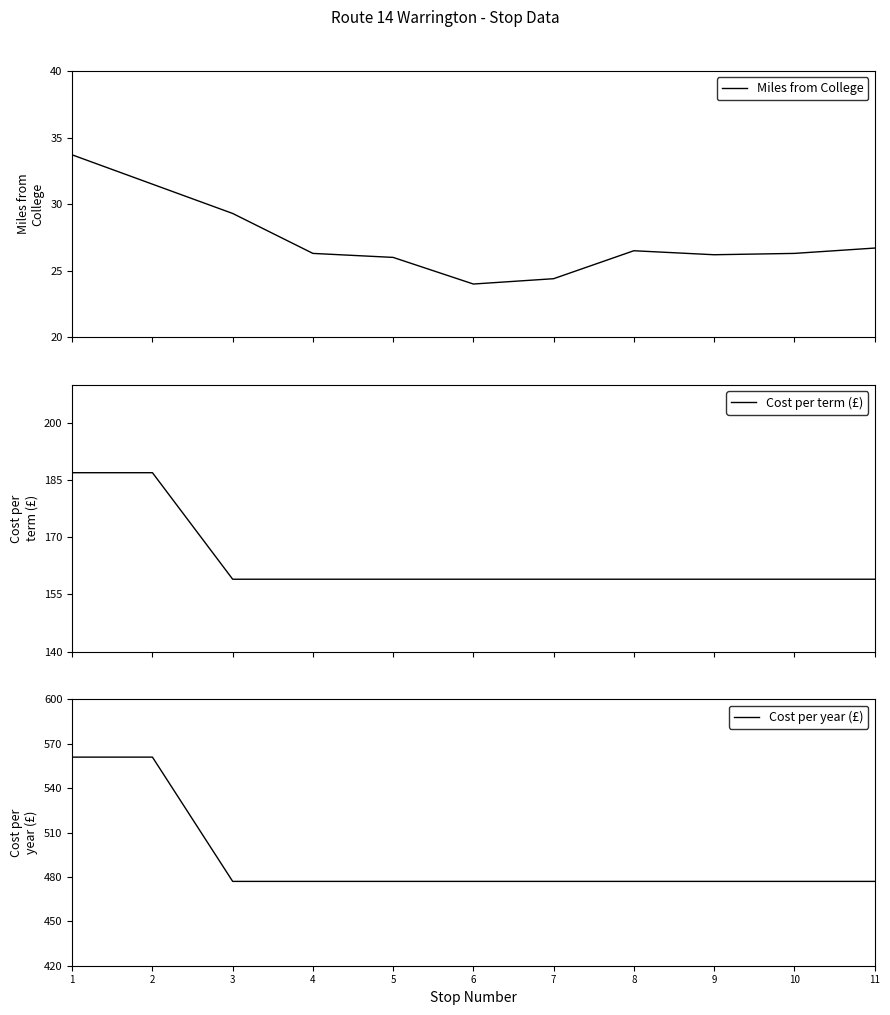

Between 2 and 6, which is larger?

2